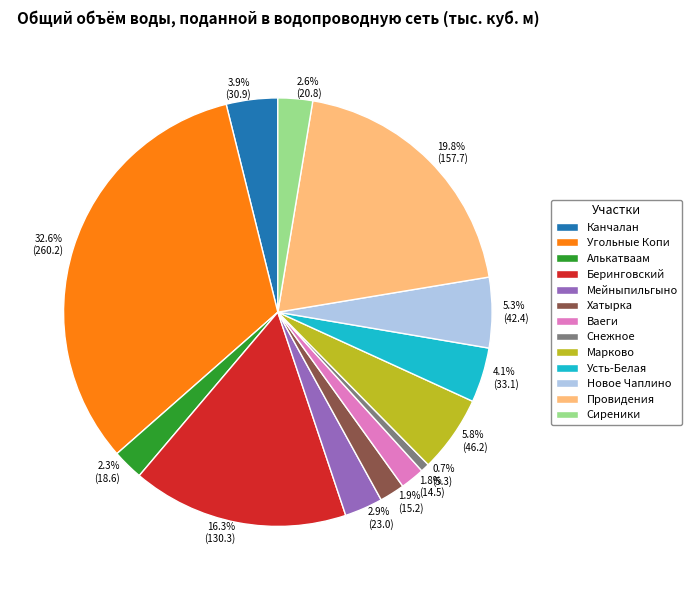

How many slices are in this pie chart?

13